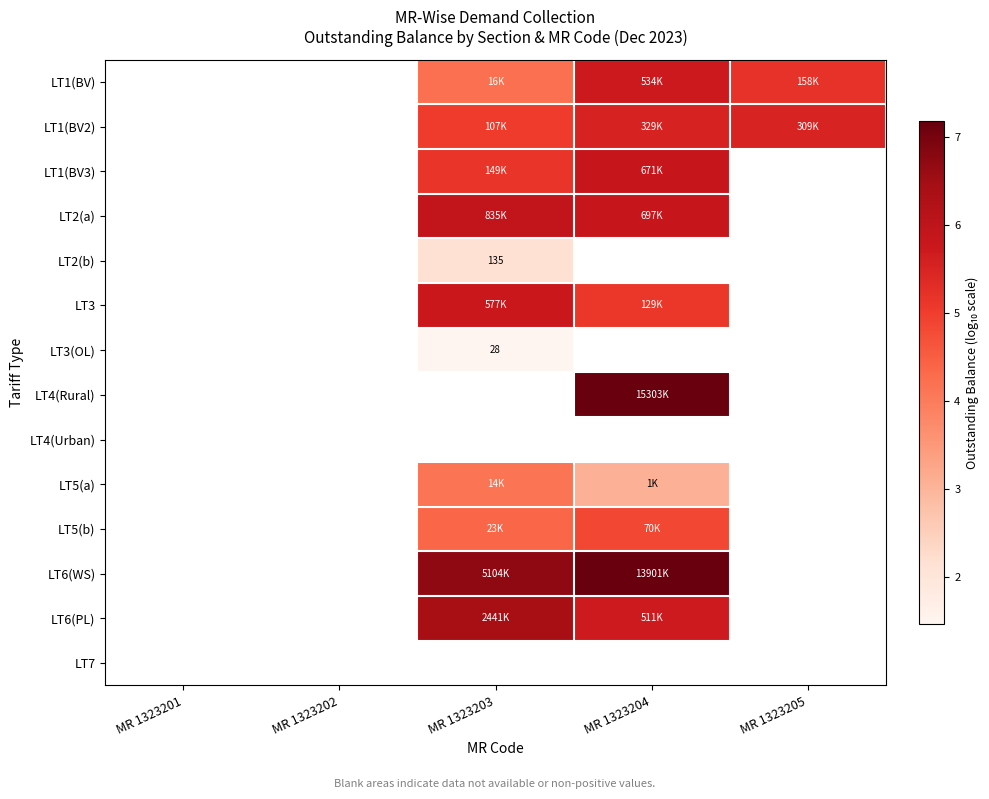

The LT2(a) series shows 1.2 at MR 1323203. True or false?

False